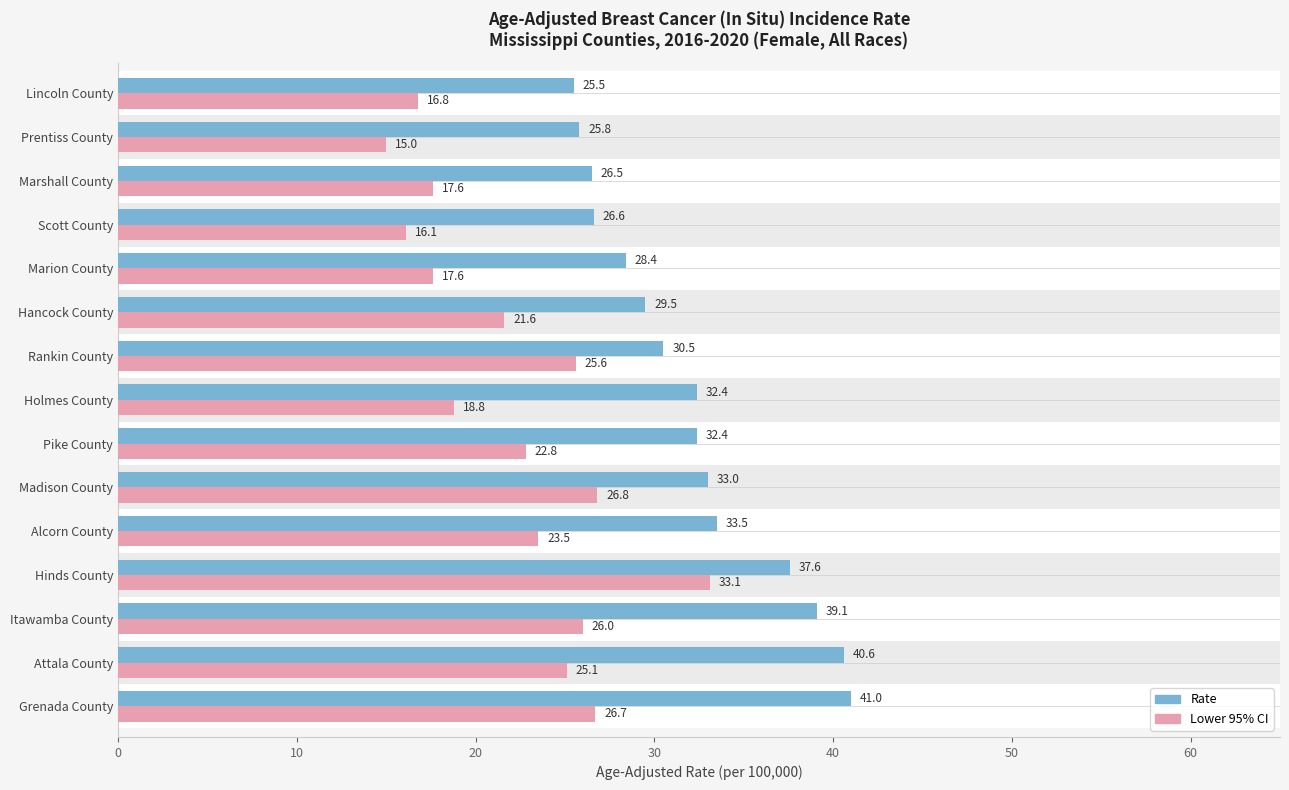

What is the greatest value displayed?

41.0